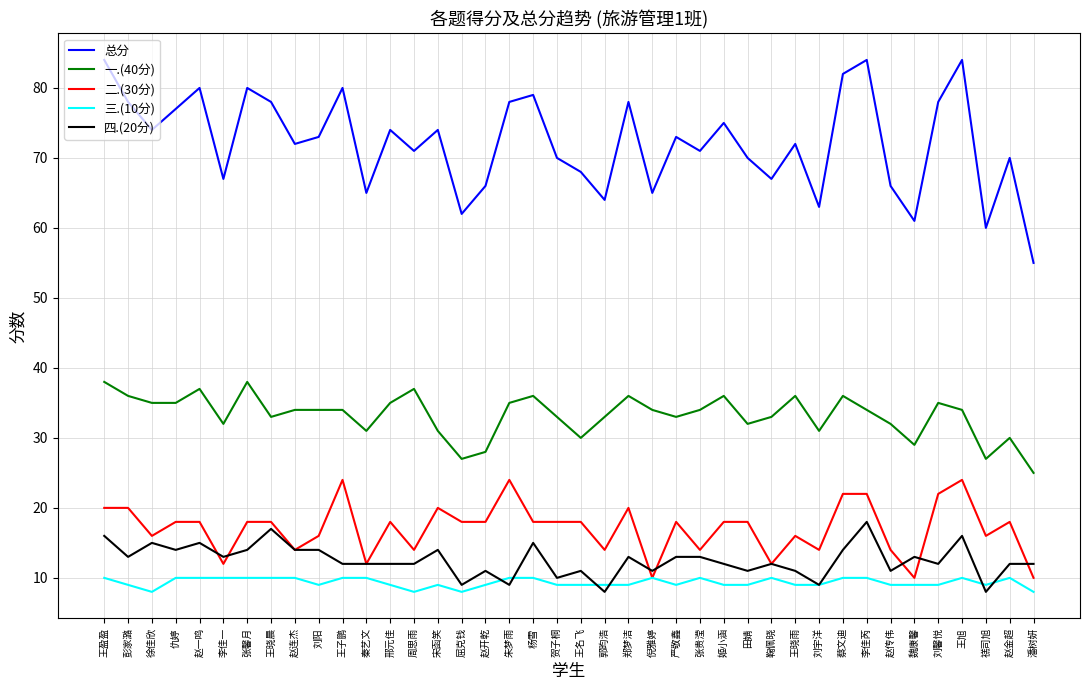

What is the difference between the maximum and minimum values in the 总分 series?

29